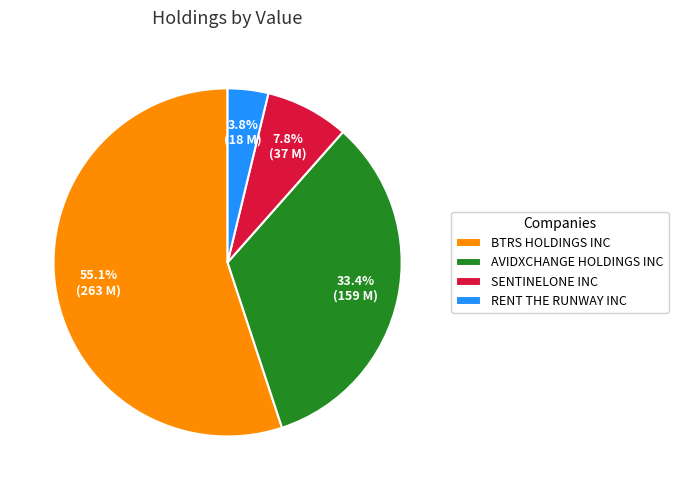

Rank the categories by value from lowest to highest.

RENT THE RUNWAY INC, SENTINELONE INC, AVIDXCHANGE HOLDINGS INC, BTRS HOLDINGS INC